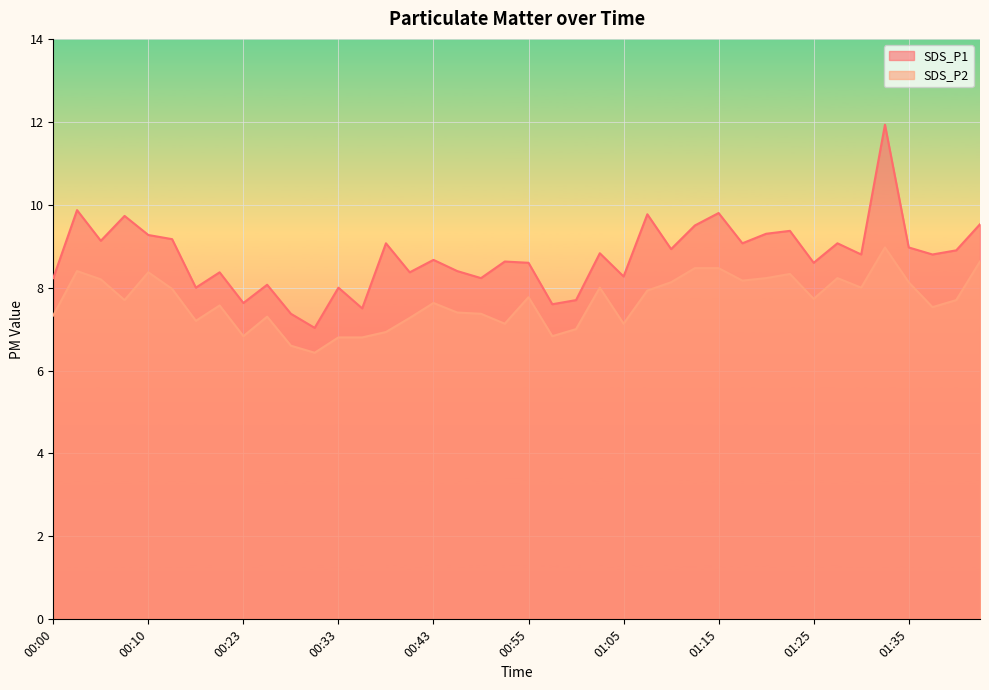

Reading left to right, what are all the values shown in this chart?

SDS_P1: 00:00=8.2	00:03=9.9	00:05=9.1	00:08=9.7	00:10=9.3	00:13=9.2	00:18=8.0	00:20=8.4	00:23=7.6	00:25=8.1	00:28=7.4	00:30=7.0	00:33=8.0	00:35=7.5	00:38=9.1	00:40=8.4	00:43=8.7	00:45=8.4	00:48=8.2	00:53=8.6	00:55=8.6	00:58=7.6	01:00=7.7	01:03=8.8	01:05=8.3	01:08=9.8	01:10=8.9	01:13=9.5	01:15=9.8	01:18=9.1	01:20=9.3	01:23=9.4	01:25=8.6	01:28=9.1	01:30=8.8	01:33=11.9	01:35=9.0	01:38=8.8	01:40=8.9	01:43=9.5
SDS_P2: 00:00=7.3	00:03=8.4	00:05=8.2	00:08=7.7	00:10=8.4	00:13=8.0	00:18=7.2	00:20=7.6	00:23=6.8	00:25=7.3	00:28=6.6	00:30=6.4	00:33=6.8	00:35=6.8	00:38=6.9	00:40=7.3	00:43=7.6	00:45=7.4	00:48=7.4	00:53=7.1	00:55=7.8	00:58=6.8	01:00=7.0	01:03=8.0	01:05=7.1	01:08=7.9	01:10=8.1	01:13=8.5	01:15=8.5	01:18=8.2	01:20=8.2	01:23=8.3	01:25=7.7	01:28=8.2	01:30=8.0	01:33=9.0	01:35=8.1	01:38=7.5	01:40=7.7	01:43=8.6